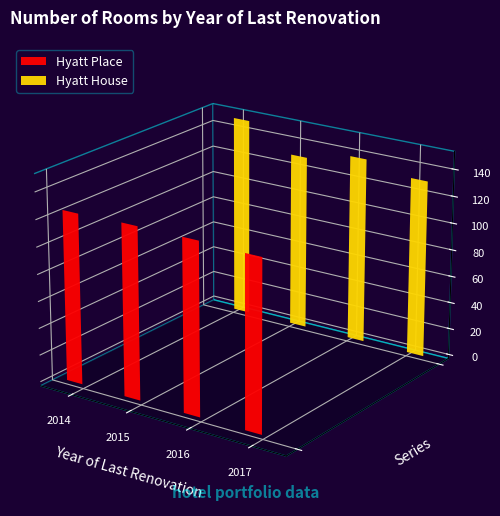

How many distinct data groups are displayed?

2